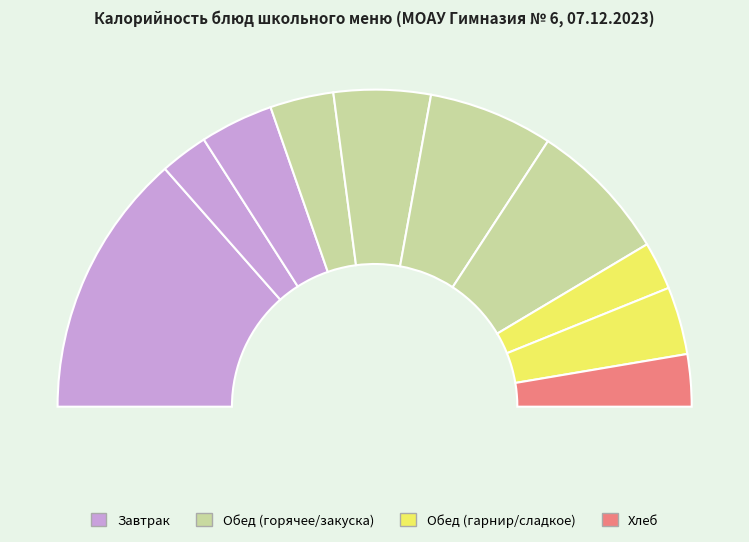

Does сладкое (Обед) represent more than half of the total?

No